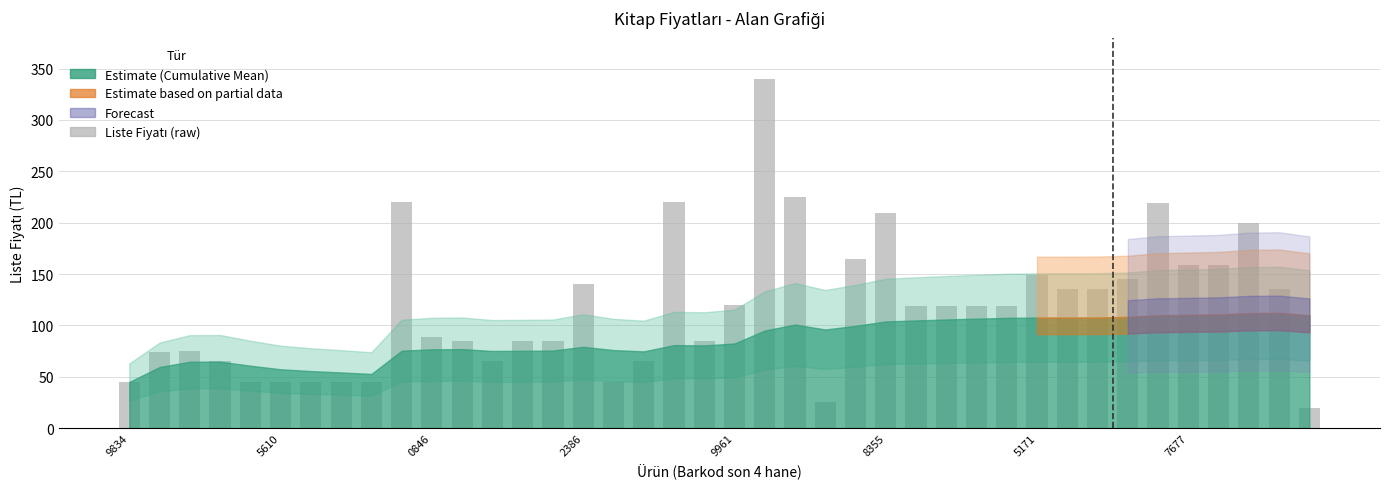

What is the value of the 5th bar from the left?

45.0